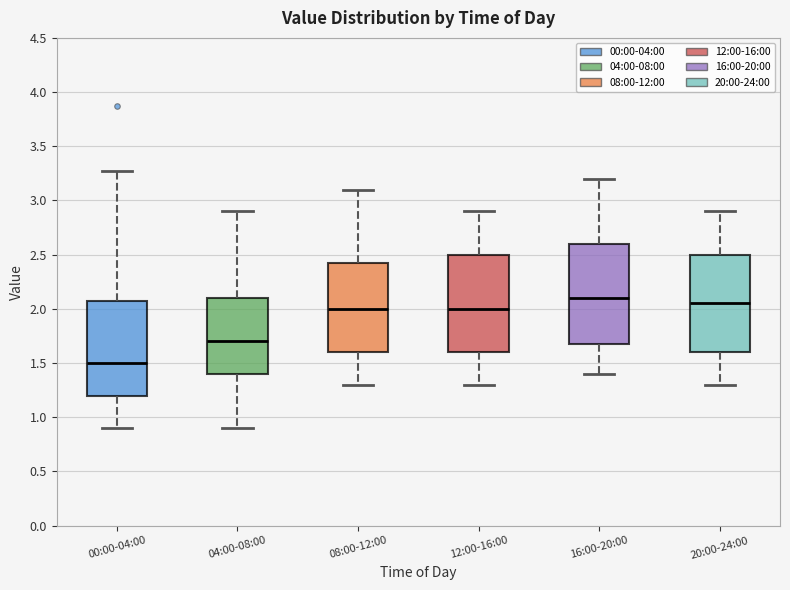

Reading left to right, read every box against the y-axis: the position of its median line, the range the box covers, and the ends of its whiskers. The values are not printed on the chart, so give them approximately, as read against the axis.

00:00-04:00: median 1.50, box 1.20 to 2.05, whiskers 0.90 to 3.25
04:00-08:00: median 1.70, box 1.40 to 2.10, whiskers 0.90 to 2.90
08:00-12:00: median 2.00, box 1.60 to 2.45, whiskers 1.30 to 3.10
12:00-16:00: median 2.00, box 1.60 to 2.50, whiskers 1.30 to 2.90
16:00-20:00: median 2.10, box 1.70 to 2.60, whiskers 1.40 to 3.20
20:00-24:00: median 2.05, box 1.60 to 2.50, whiskers 1.30 to 2.90